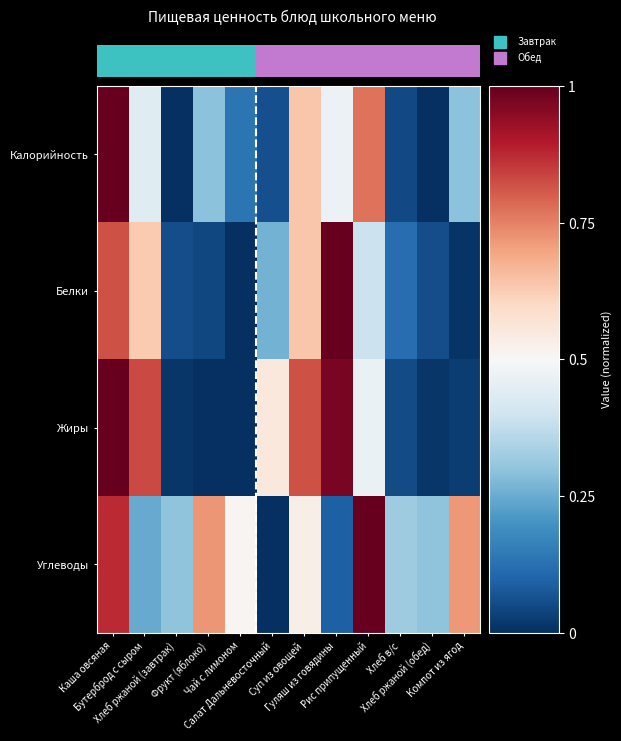

Is it true that Калорийность equals 0.0 at Хлеб ржаной (обед)?

True